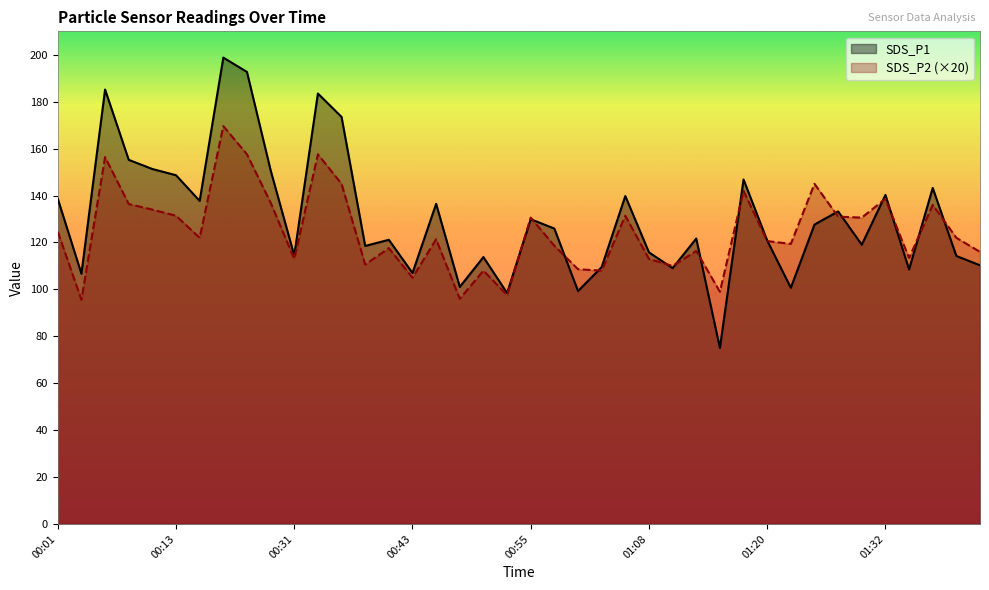

What is the label of the 26th point from the left?

01:08